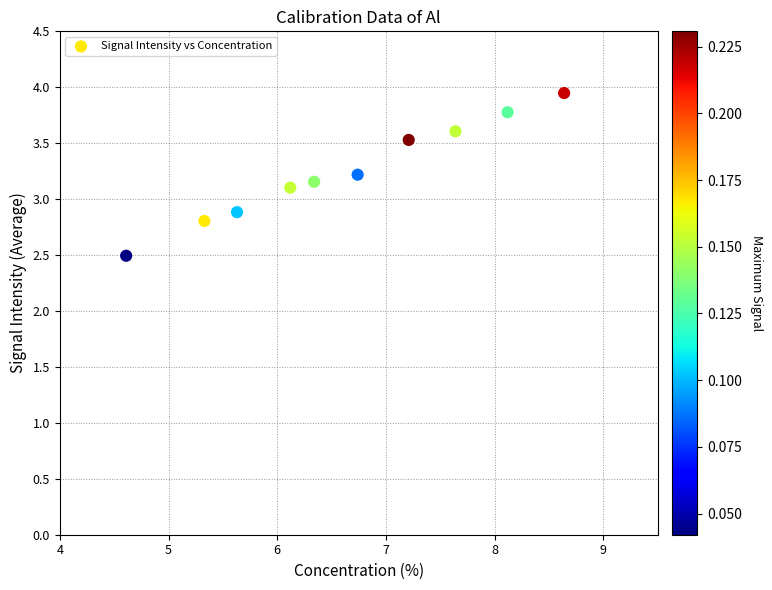

What is the average X value?

6.6